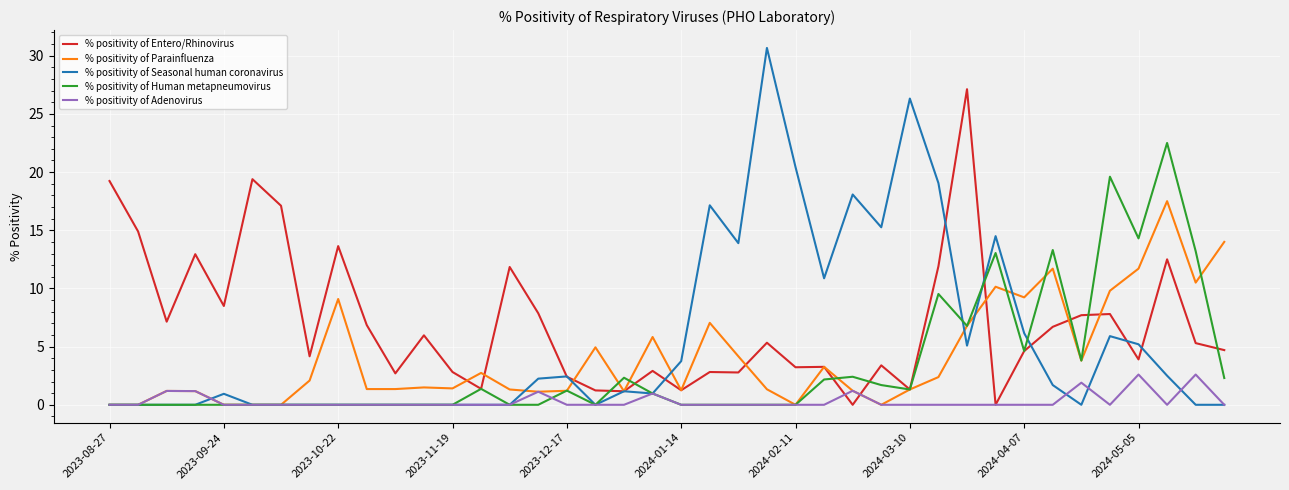

What is the greatest value displayed?

30.7